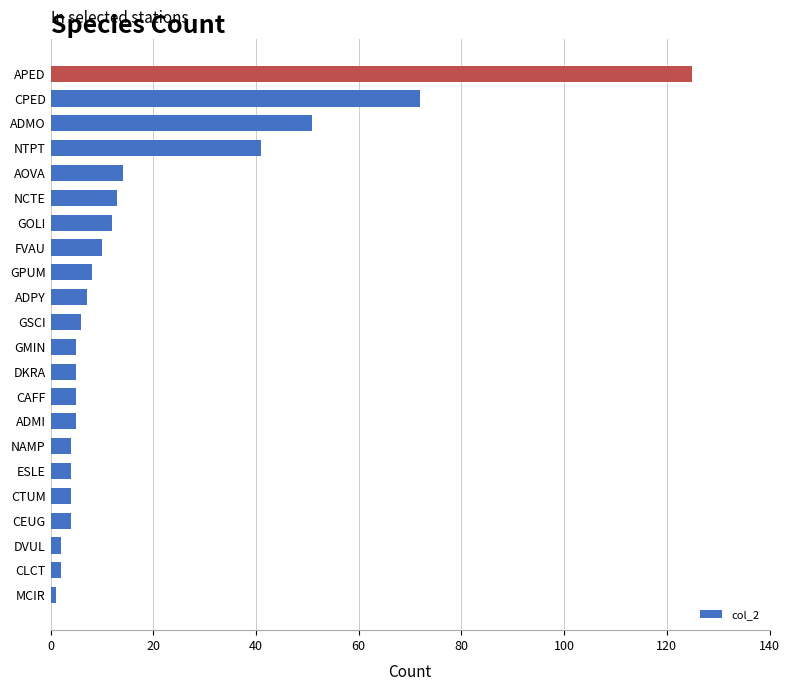

The value at GSCI is 6. True or false?

True